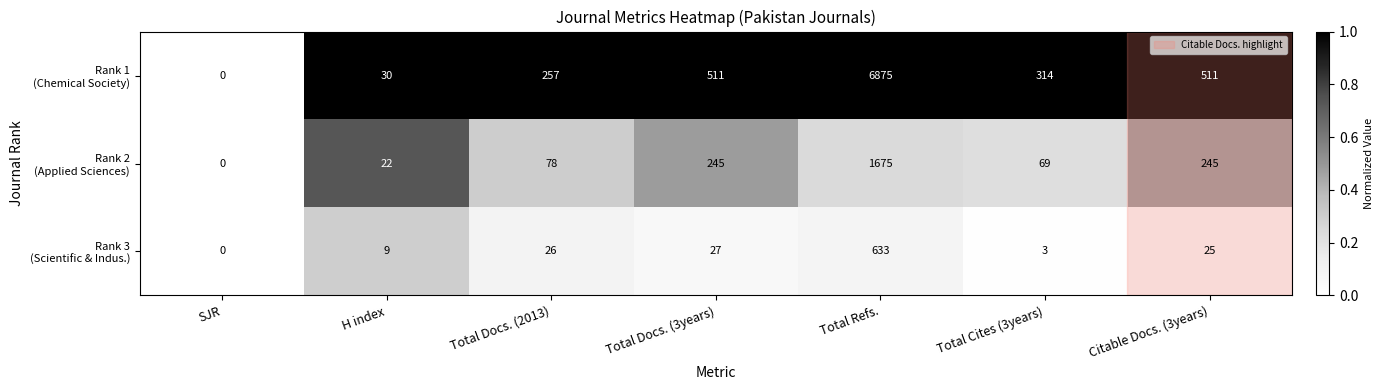

At which category does the chart reach its minimum across all series?

SJR